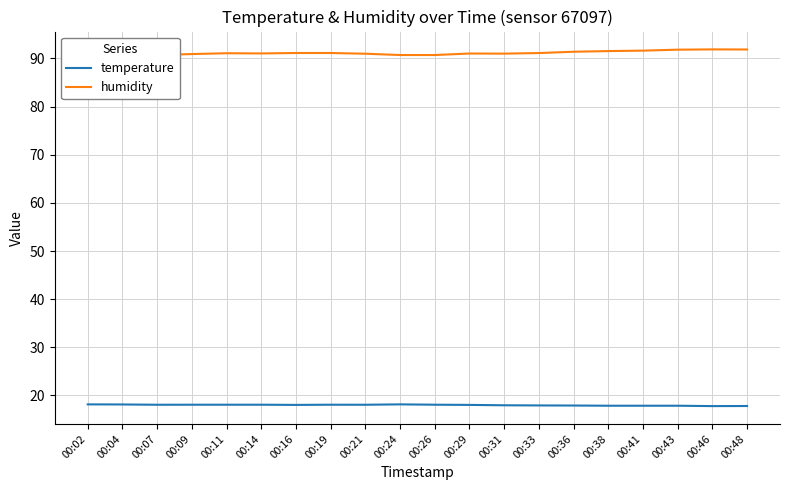

What is the difference between the maximum and minimum values in the temperature series?

0.4